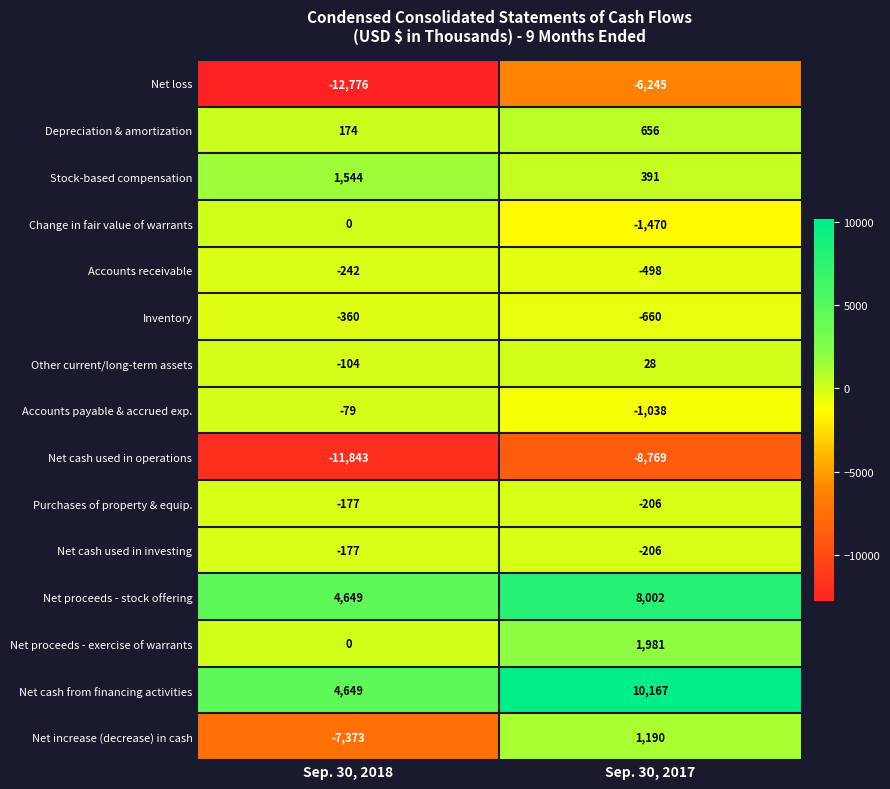

Which series changed the most between Sep. 30, 2018 and Sep. 30, 2017?

Net increase (decrease) in cash